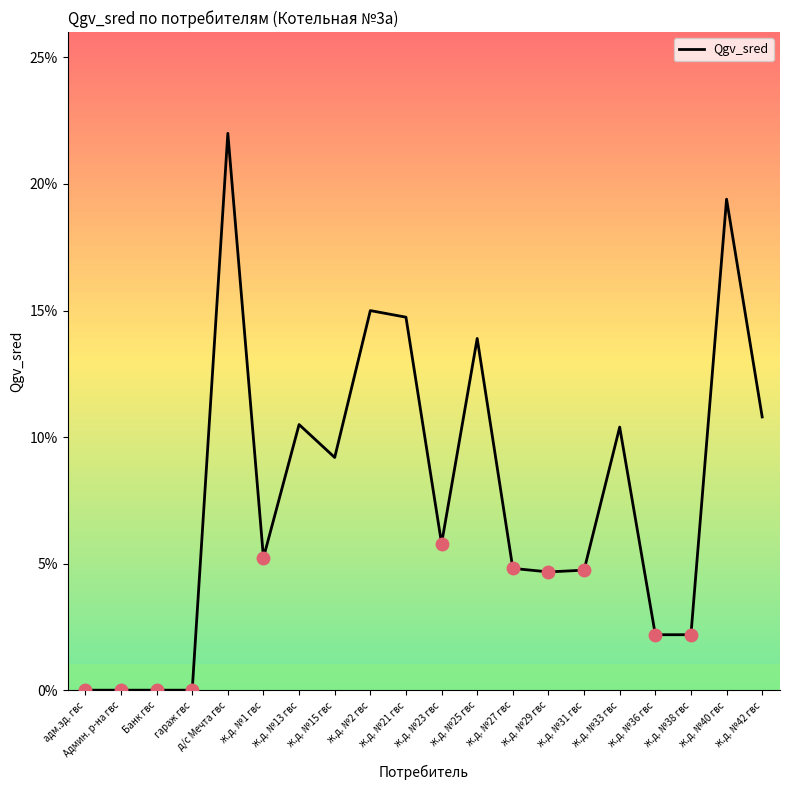

What is the sum of all values?

1.6